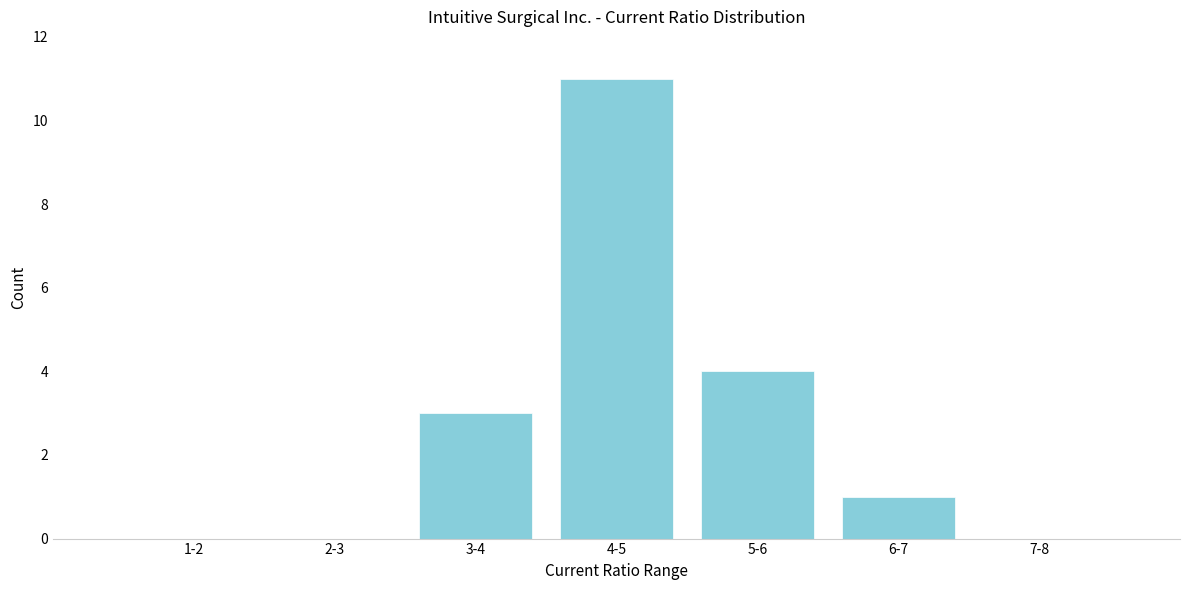

Reading left to right, list all the values displayed in this chart.

1-2=0	2-3=0	3-4=3	4-5=11	5-6=4	6-7=1	7-8=0